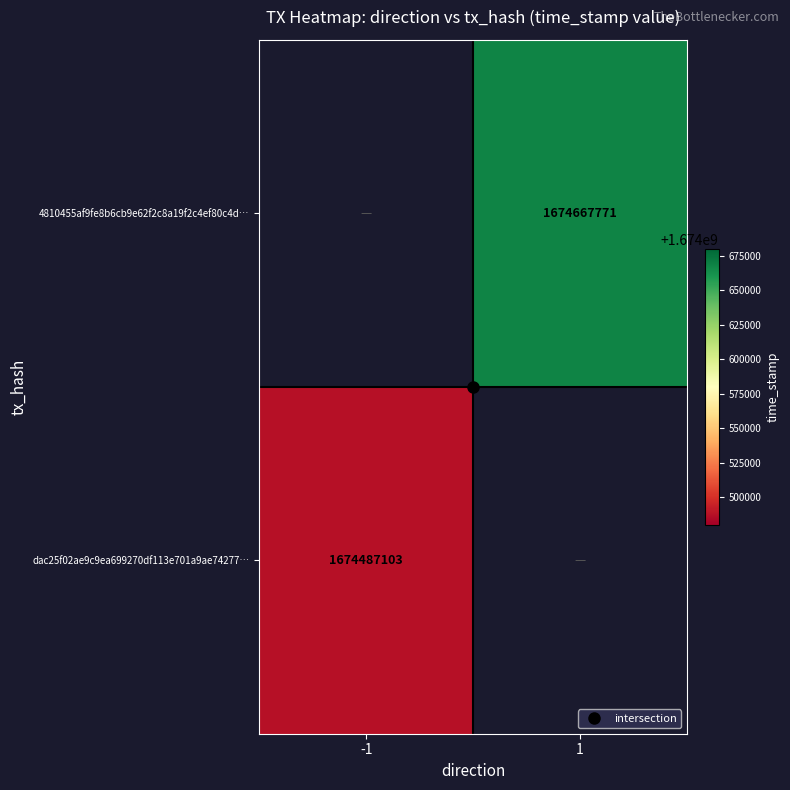

How many positive values does the dac25f02ae9c9ea699270df113e701a9ae74277… series have?

1